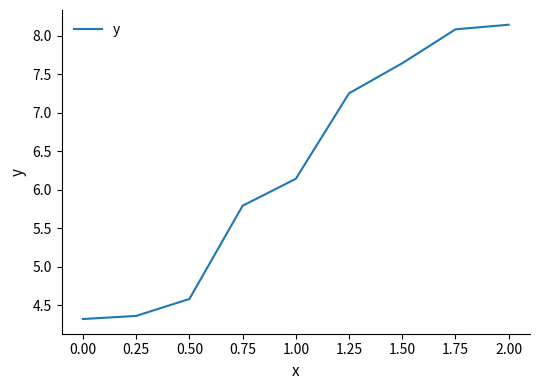

The value at 1.50 is 3.8. True or false?

False